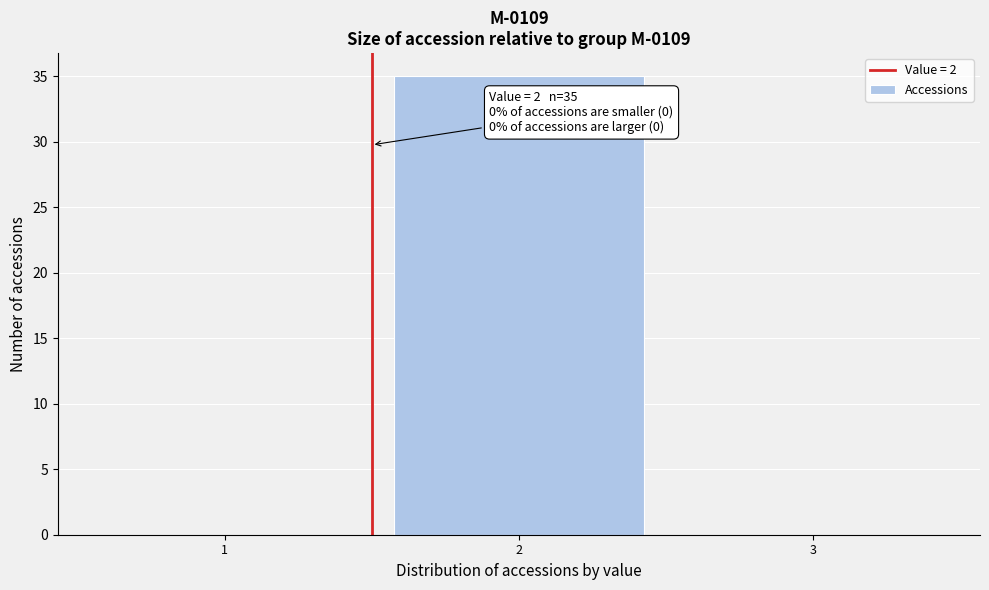

Reading left to right, extract all data points from this chart.

1=0	2=35	3=0